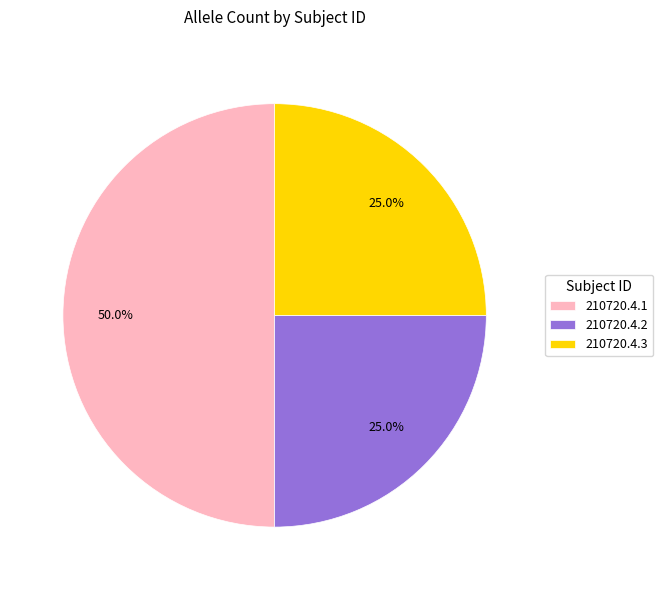

The 210720.4.2 slice represents 30% of the pie. True or false?

False